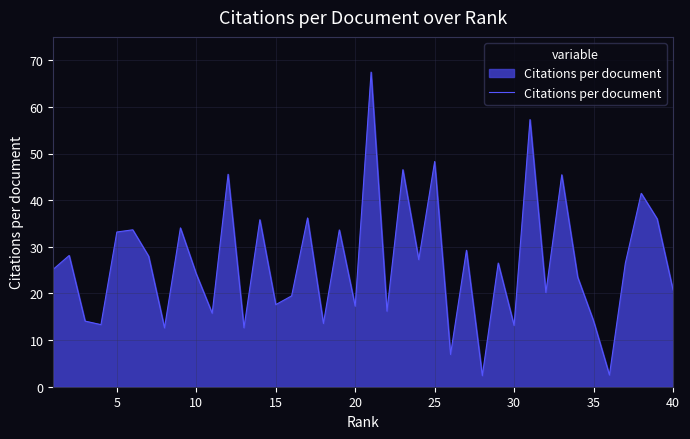

What is the minimum value shown in the chart?

2.4